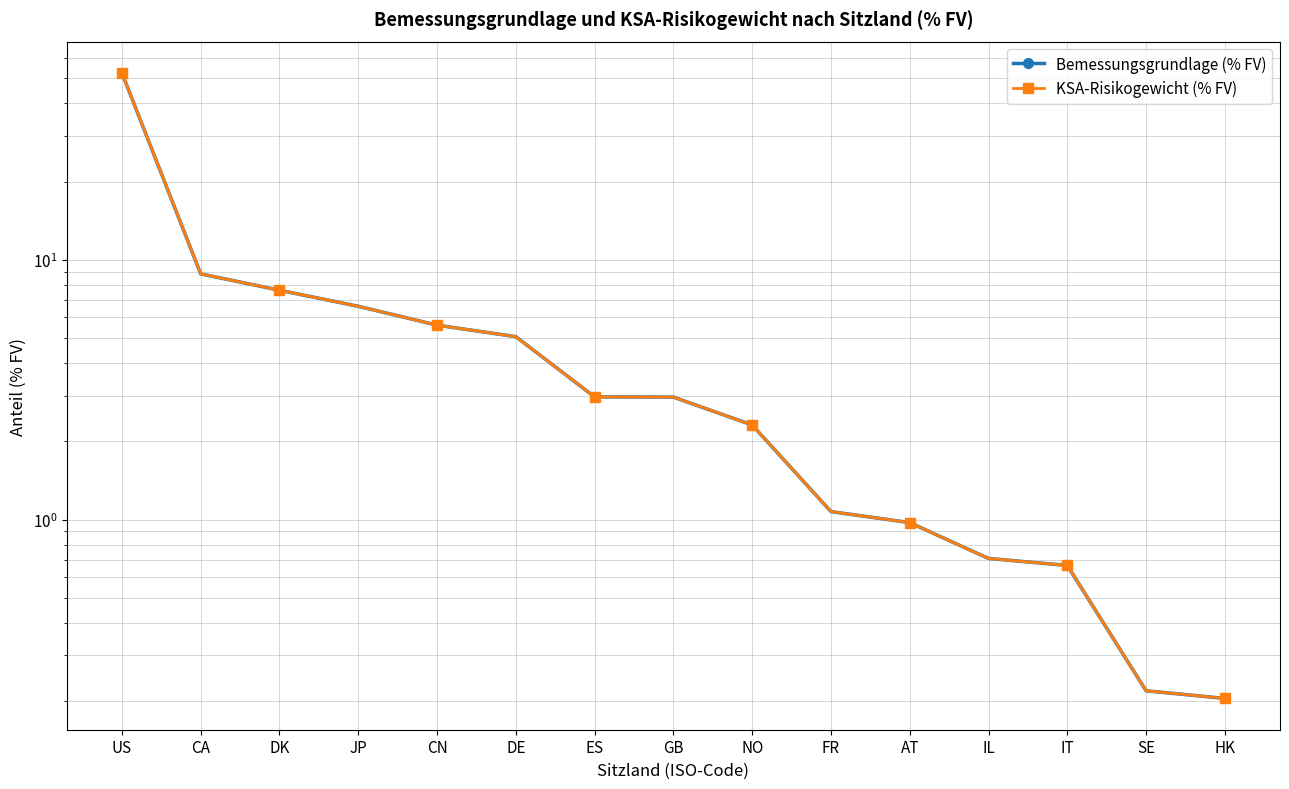

Reading left to right, transcribe all the data shown in this chart.

Bemessungsgrundlage (% FV): US=52.5	CA=8.8	DK=7.6	JP=6.6	CN=5.6	DE=5.1	ES=3.0	GB=3.0	NO=2.3	FR=1.1	AT=1.0	IL=0.7	IT=0.7	SE=0.2	HK=0.2
KSA-Risikogewicht (% FV): US=52.5	CA=8.8	DK=7.6	JP=6.6	CN=5.6	DE=5.1	ES=3.0	GB=3.0	NO=2.3	FR=1.1	AT=1.0	IL=0.7	IT=0.7	SE=0.2	HK=0.2